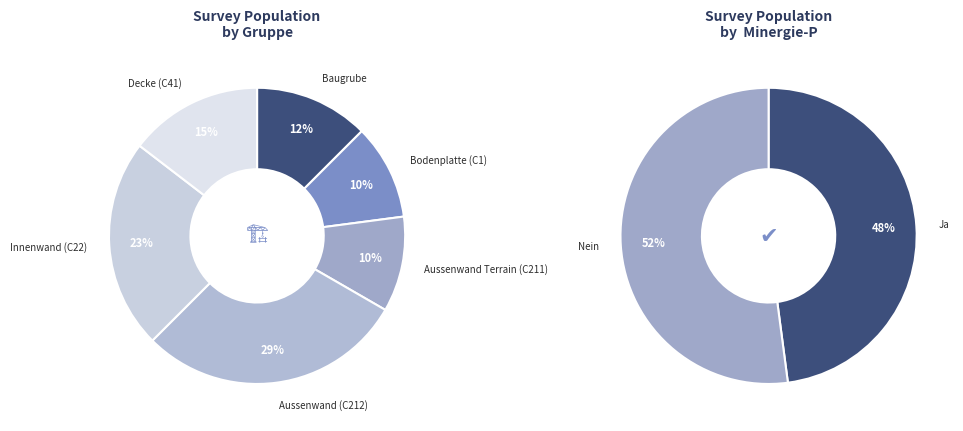

To the nearest percent, what is the difference between the largest and smallest slice percentages?

19%